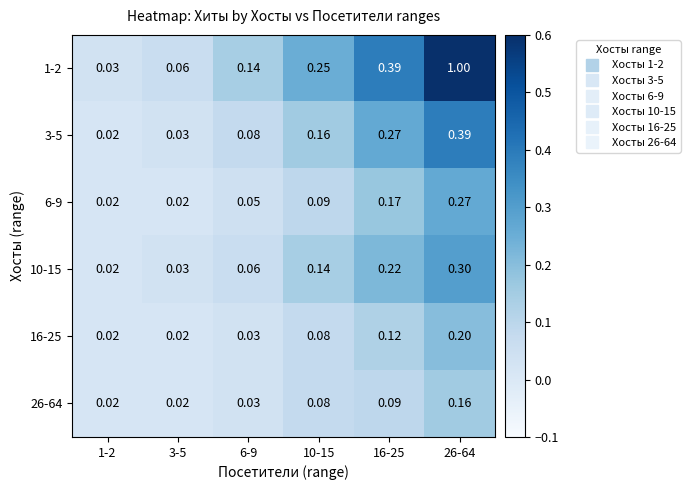

Rank the series at 3-5 from lowest to highest value.

6-9, 16-25, 26-64, 3-5, 10-15, 1-2